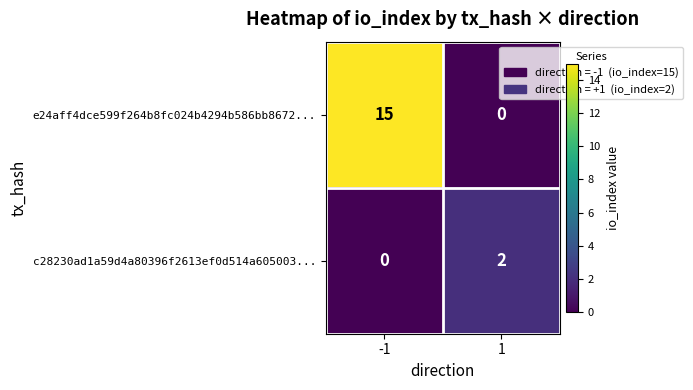

What is the difference between the highest and lowest values at -1?

15